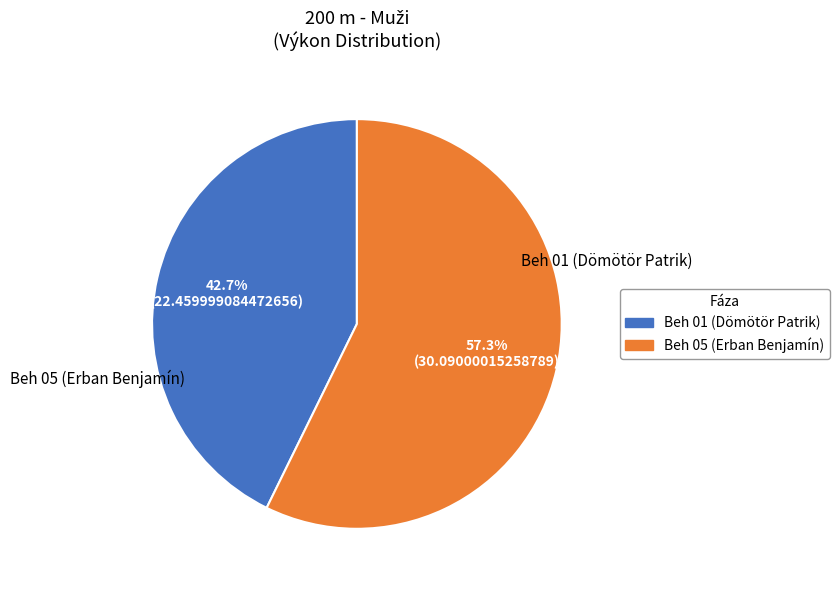

Is it true that Beh 05 (Erban Benjamín) is 43% of the pie?

False